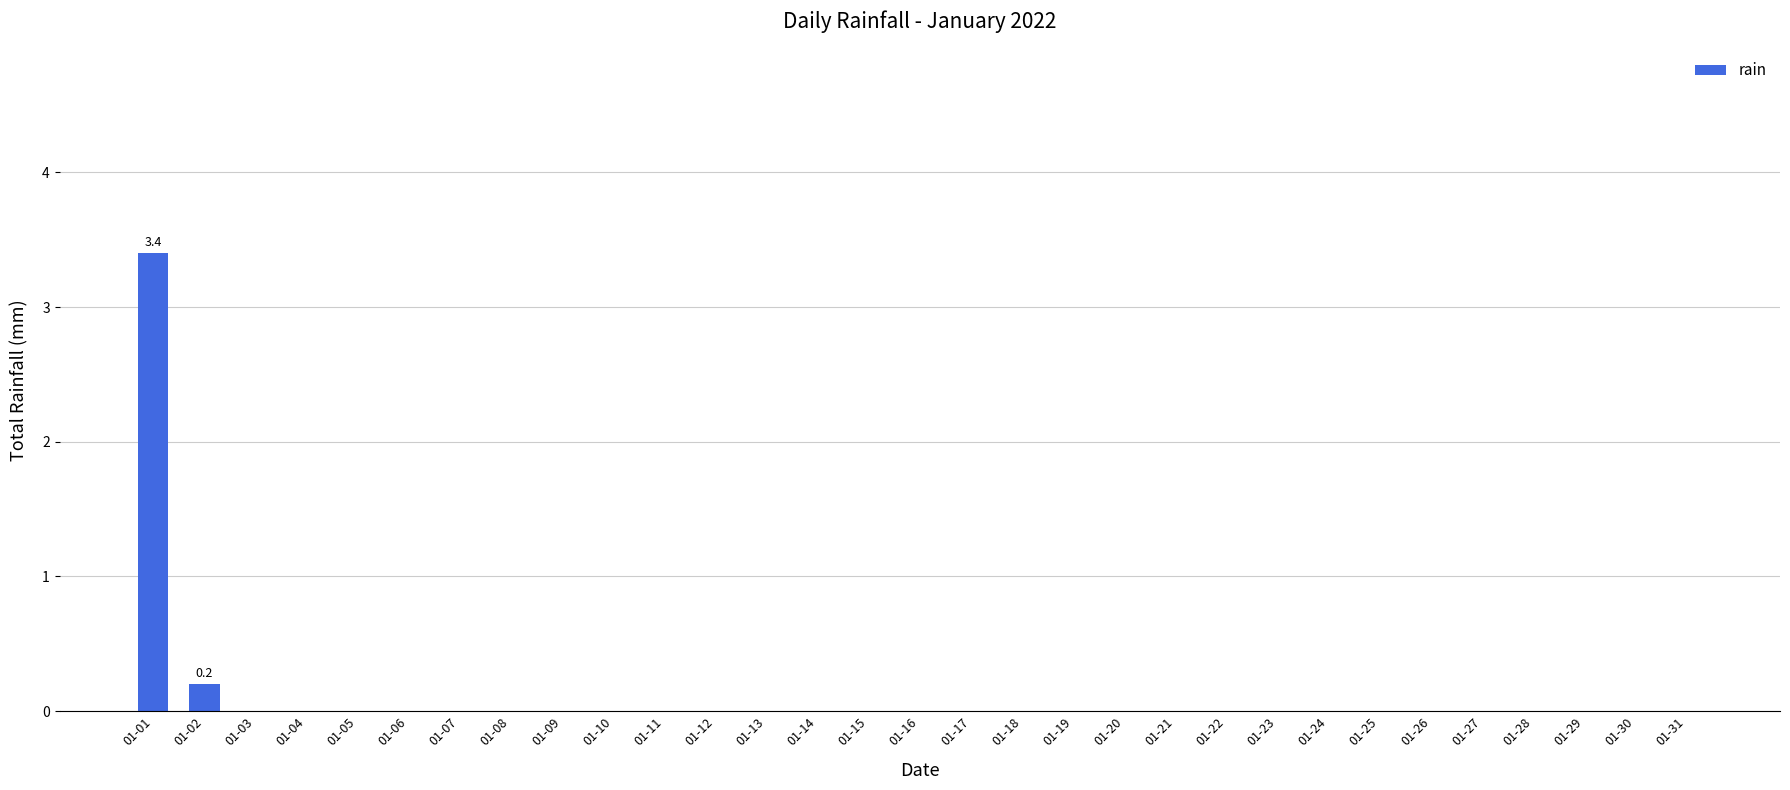

What is the maximum value shown in the chart?

3.4